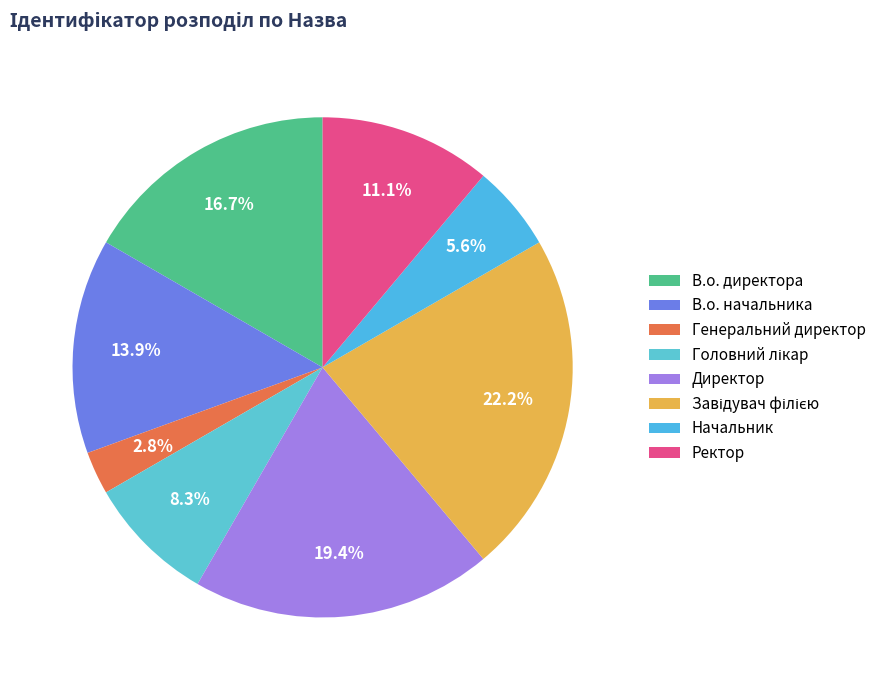

To the nearest percent, what is the difference between the largest and smallest slice percentages?

19%